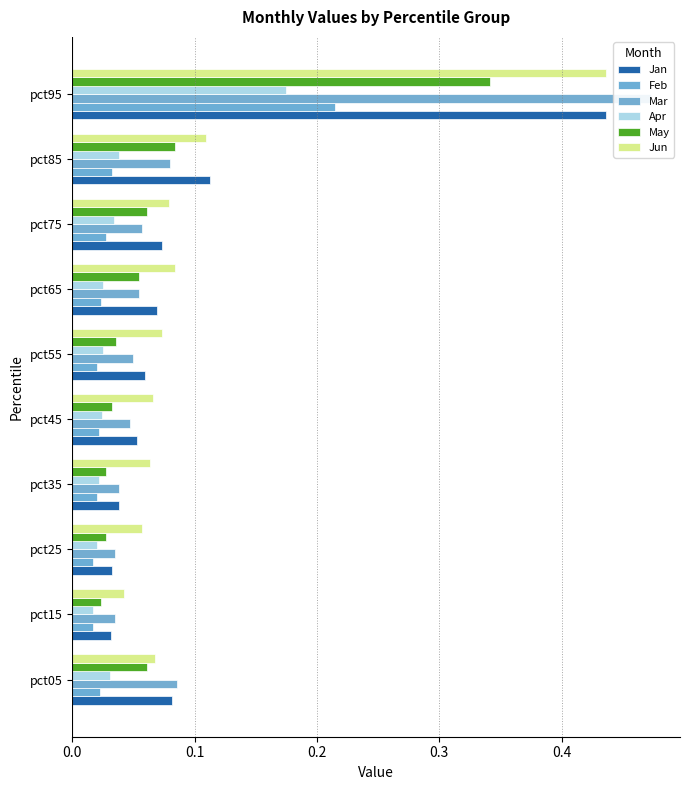

What is the maximum value for Jun?

0.4